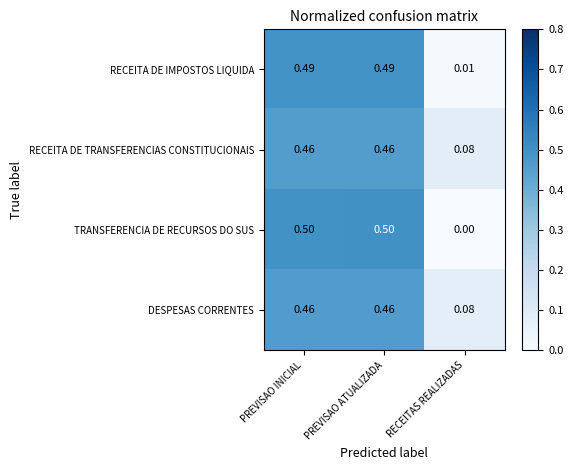

Which category has the lowest value across all series?

RECEITAS REALIZADAS